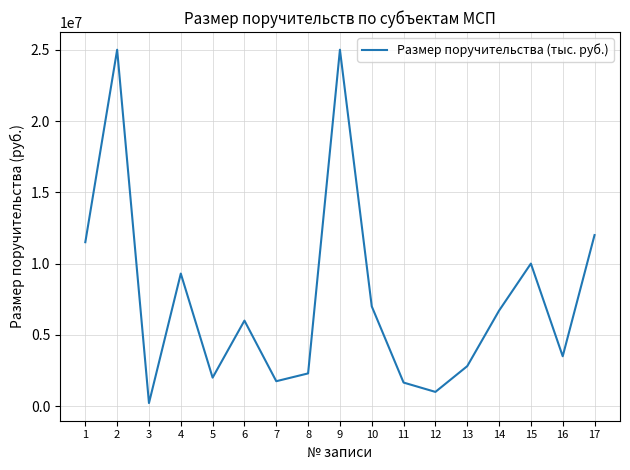

Where does the data first go above 6000000?

1